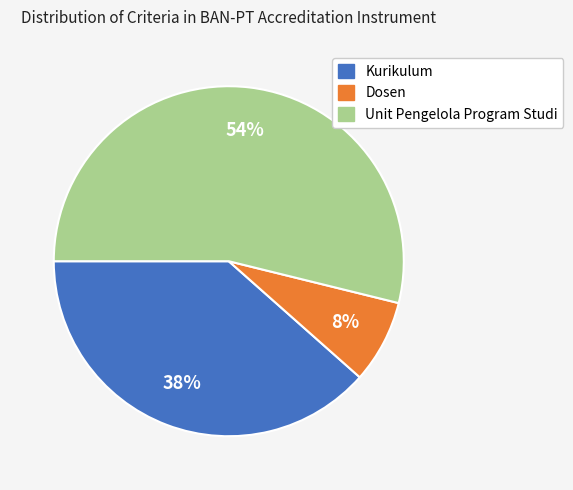

Combined, do Unit Pengelola Program Studi and Dosen account for over 50%?

Yes